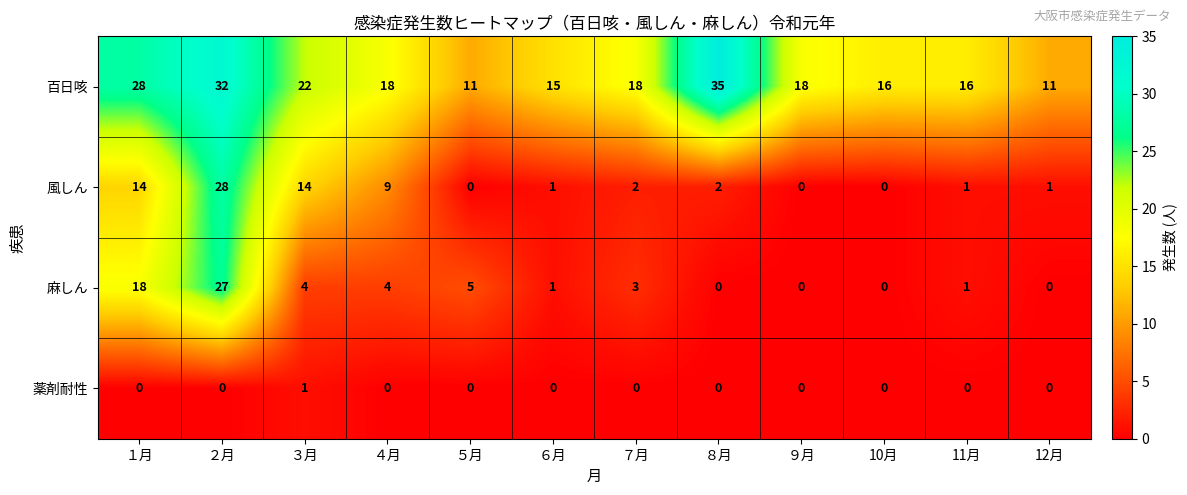

Which label corresponds to the largest value in the chart?

８月